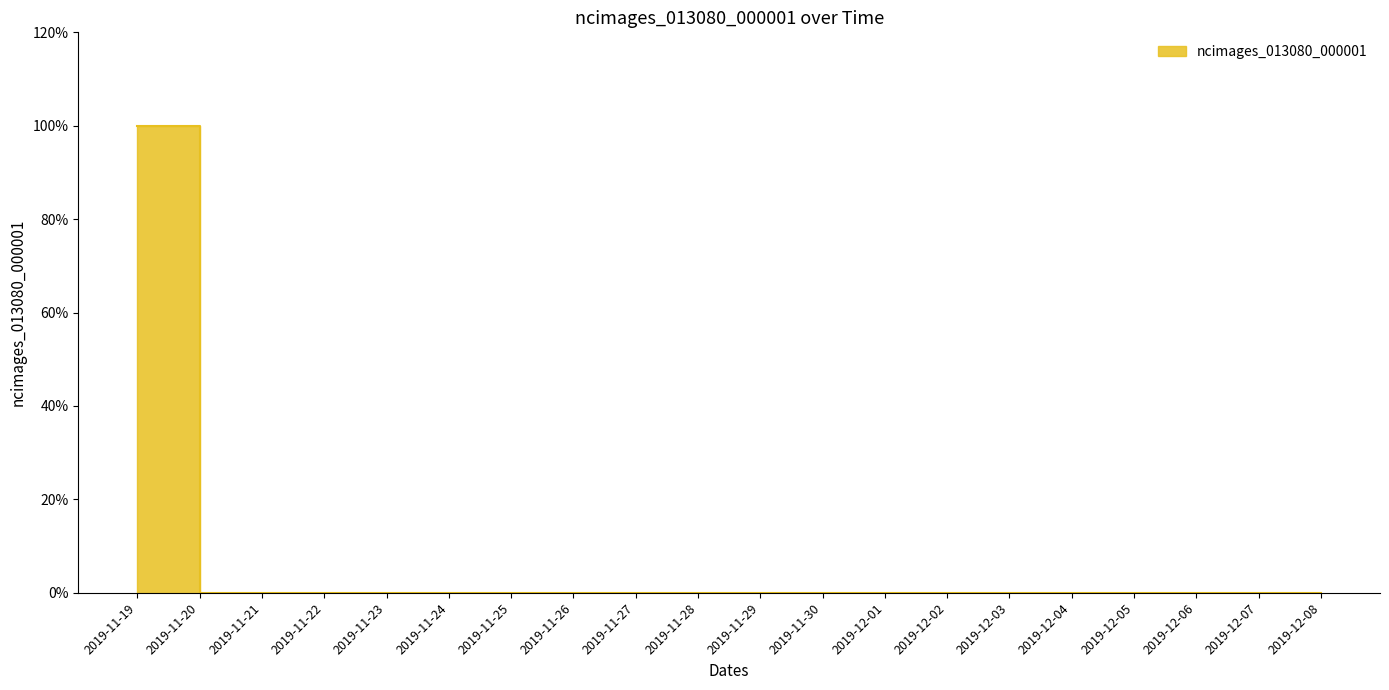

The value at 2019-12-01 is 0. True or false?

True